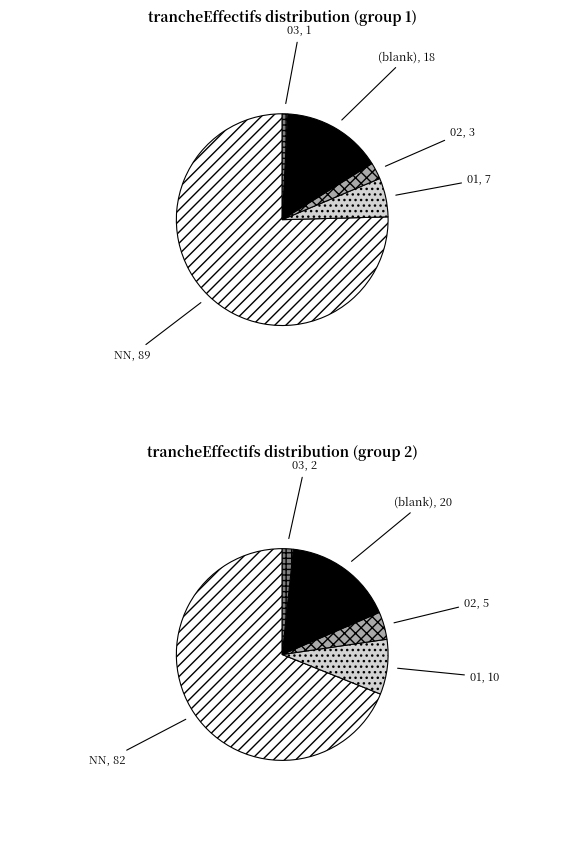

What portion of the pie excludes 02?

97.5%